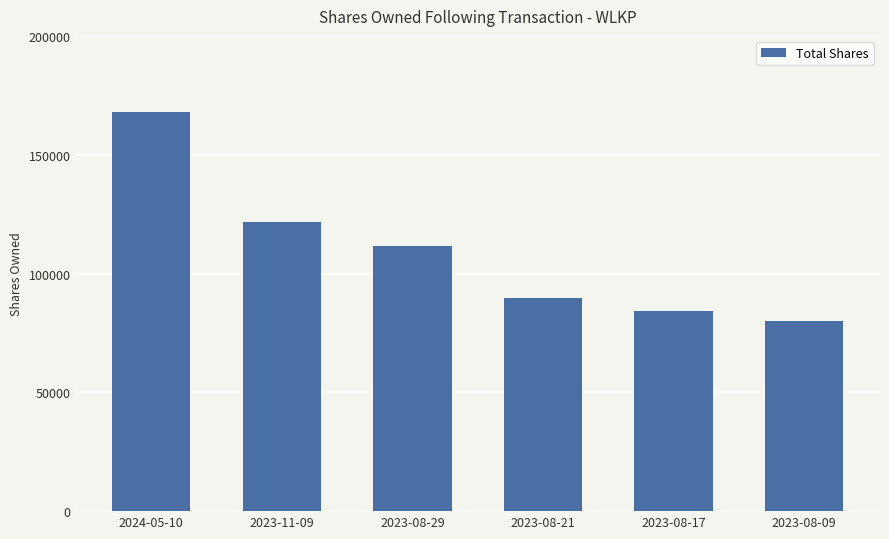

What is the change in value from 2024-05-10 to 2023-08-09?

-88017